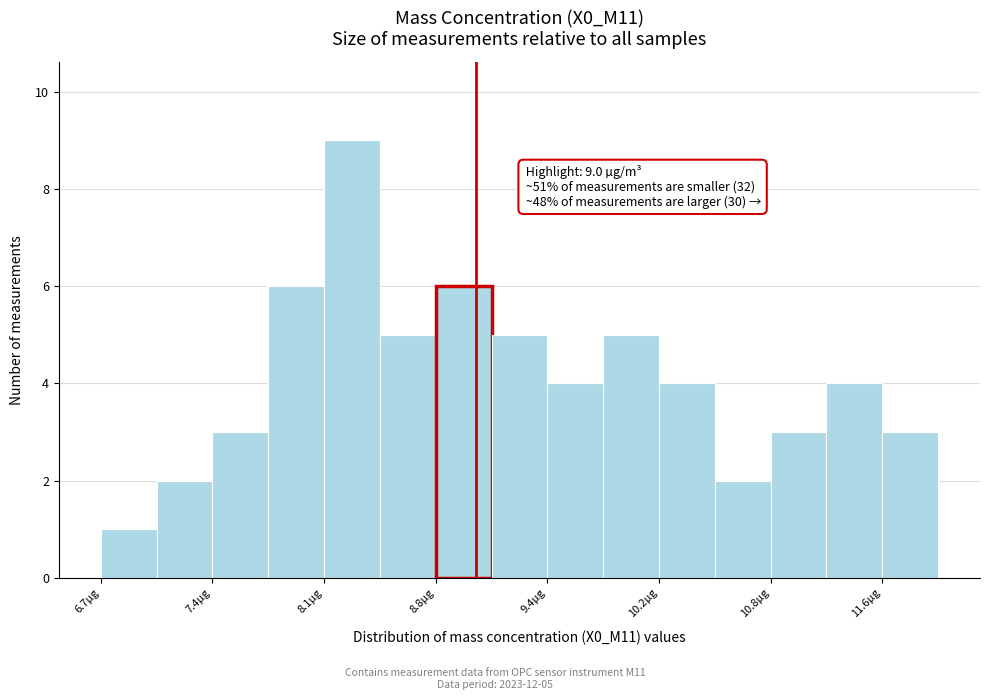

Around what value on the x-axis is the tallest bar? Give the approximate position of its centre, as read against the axis.

8.2